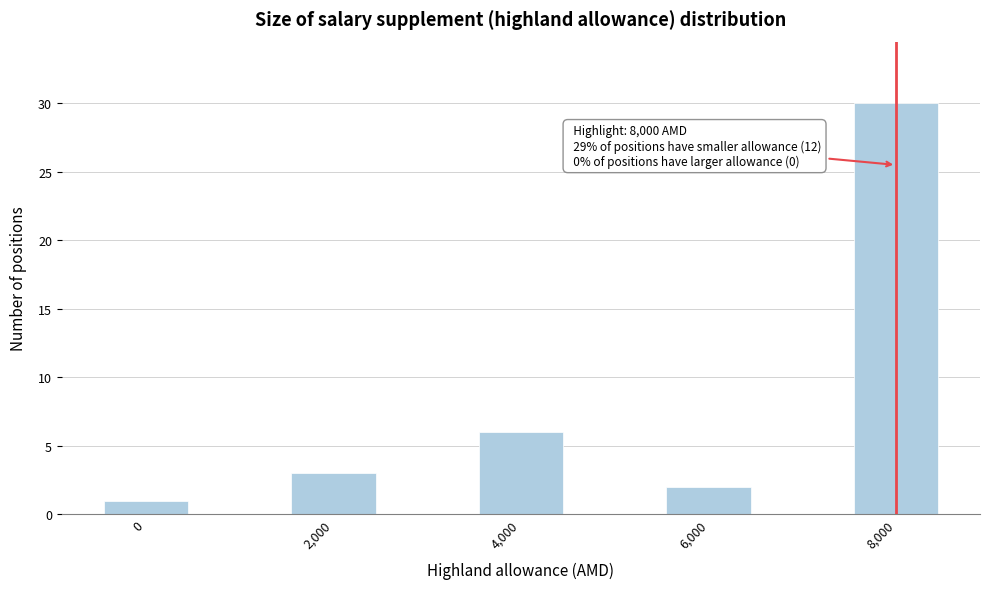

Reading left to right, what are all the values shown in this chart?

0=1	2,000=3	4,000=6	6,000=2	8,000=30